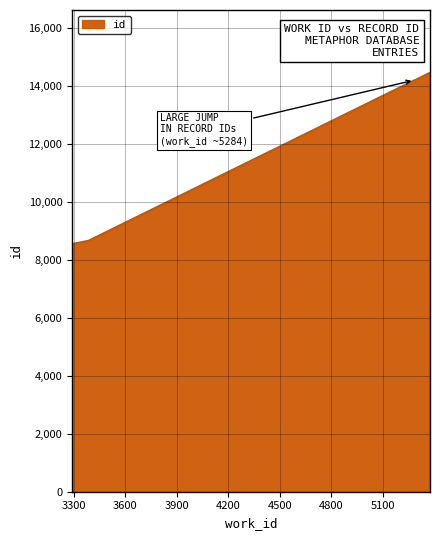

How many categories are shown in the chart?

10